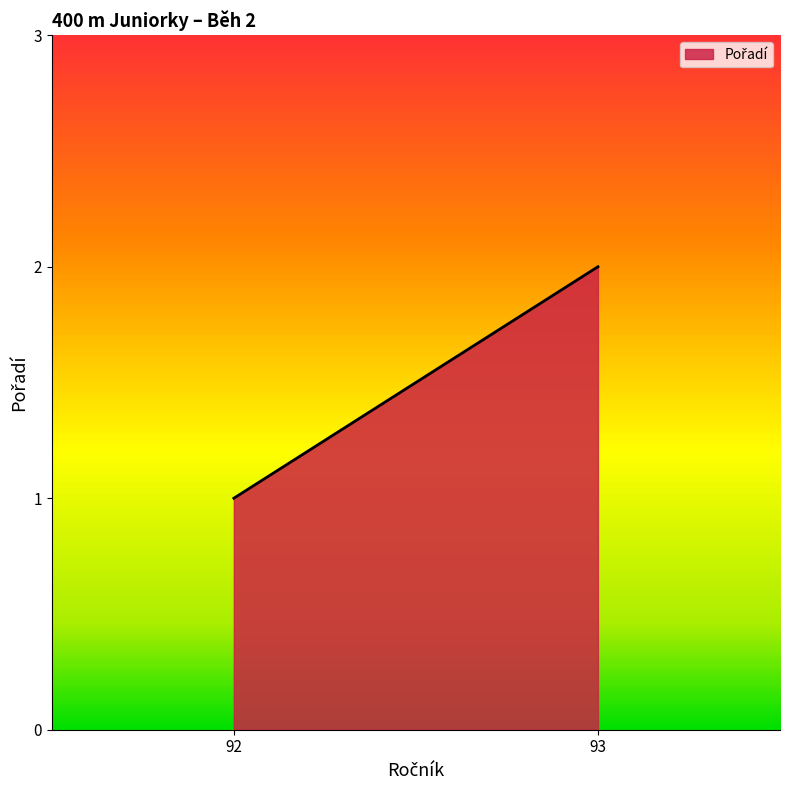

List the labels in order of value, smallest first.

92, 93